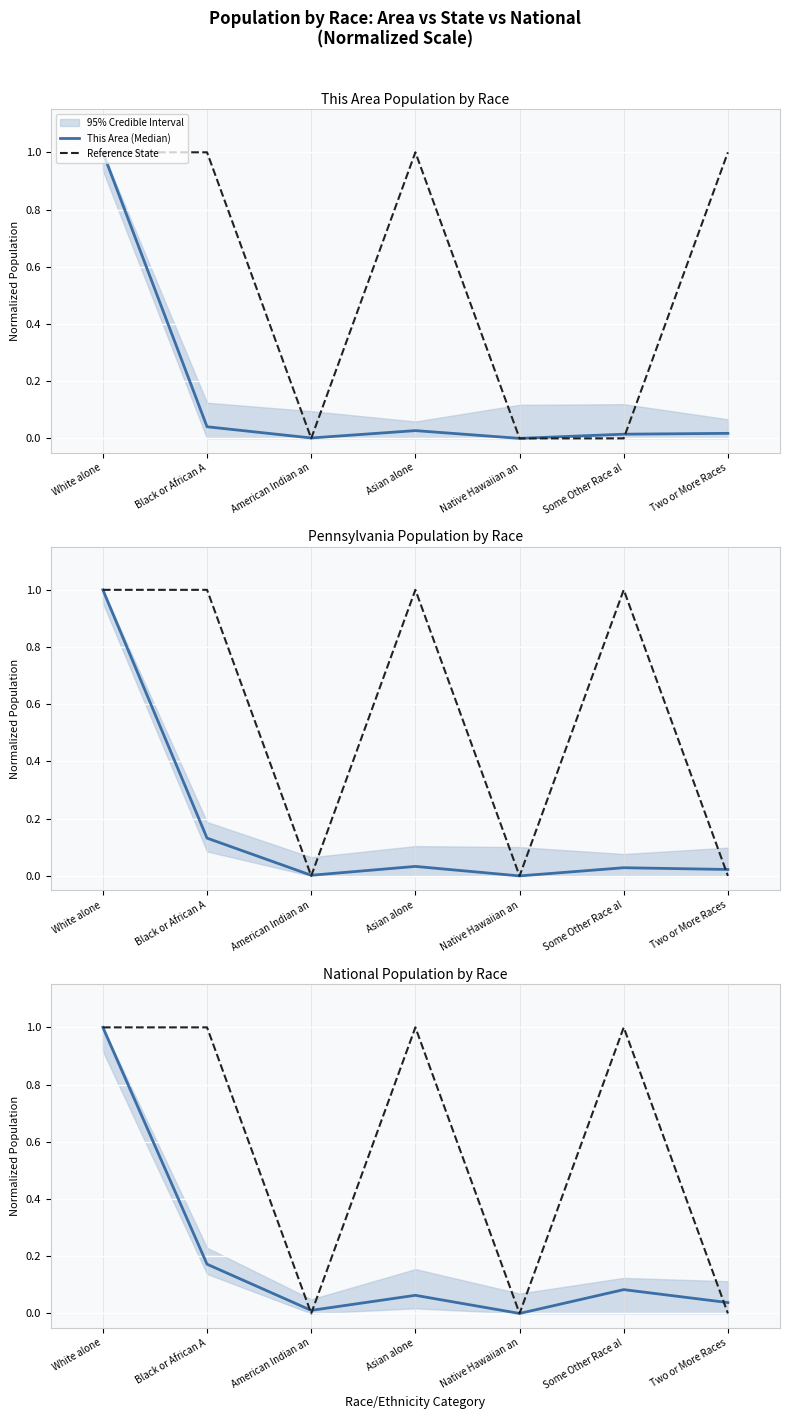

Reading right to left, extract all data points from this chart.

This Area (Median): 0.0	0.0	0.0	0.0	0.0	0.0	1.0
Reference State: 0.0	1.0	0.0	1.0	0.0	1.0	1.0
Pennsylvania (Median): 0.0	0.0	0.0	0.0	0.0	0.1	1.0
National (Median): 0.0	0.1	0.0	0.1	0.0	0.2	1.0